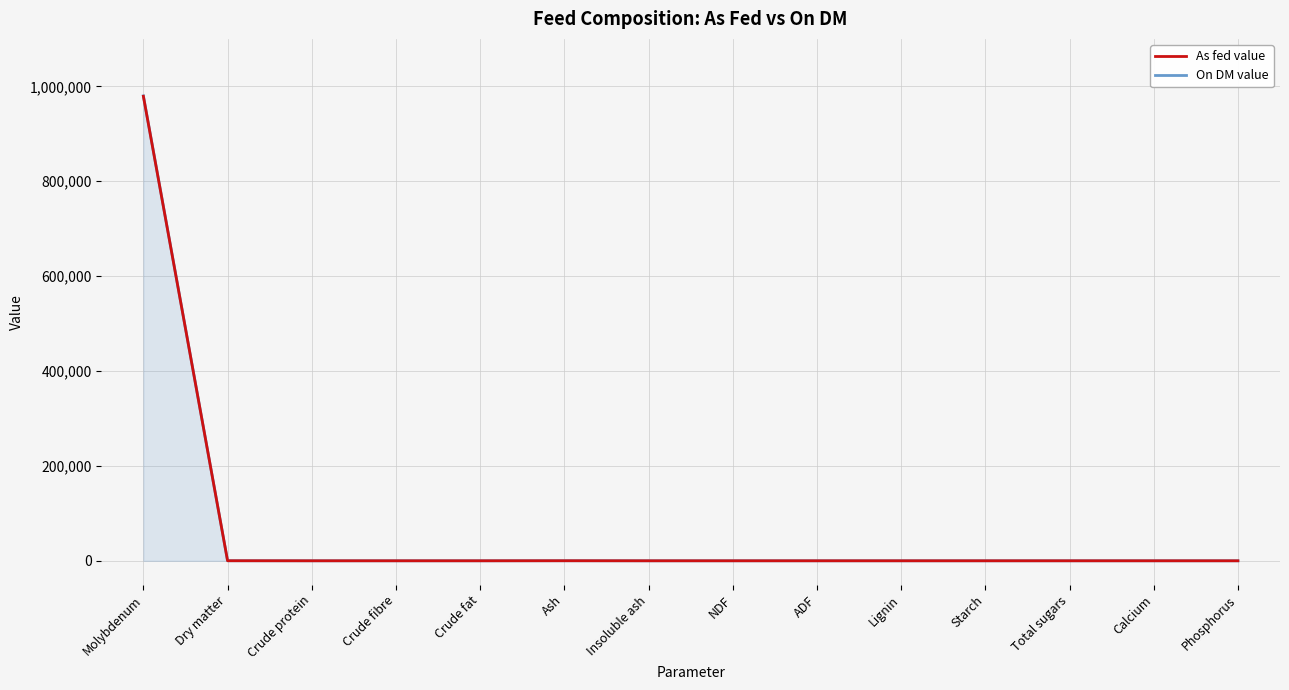

Which series has the widest spread of values?

On DM value